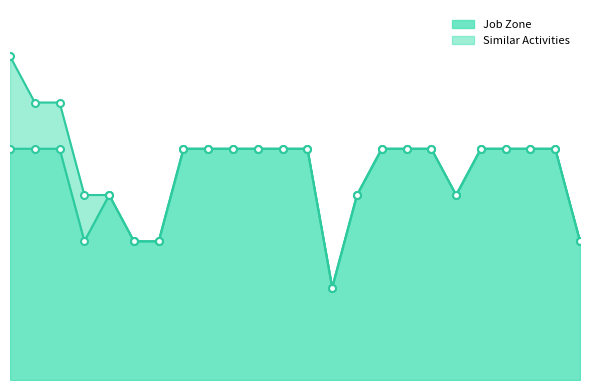

True or false: the data has more than 2 interior local peaks.

False